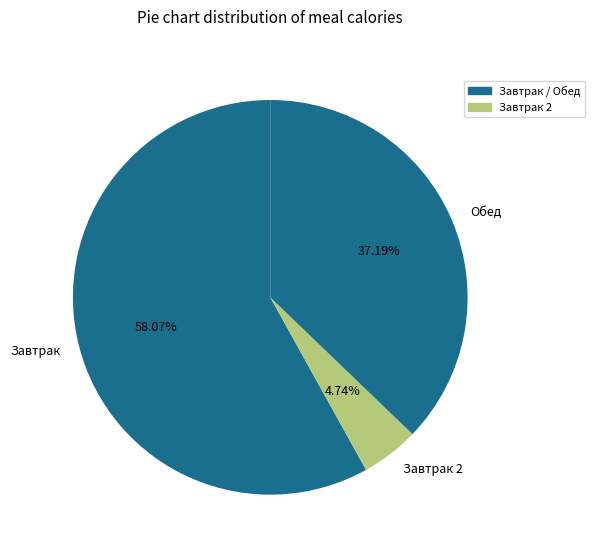

Which category has the biggest portion of the pie?

Завтрак